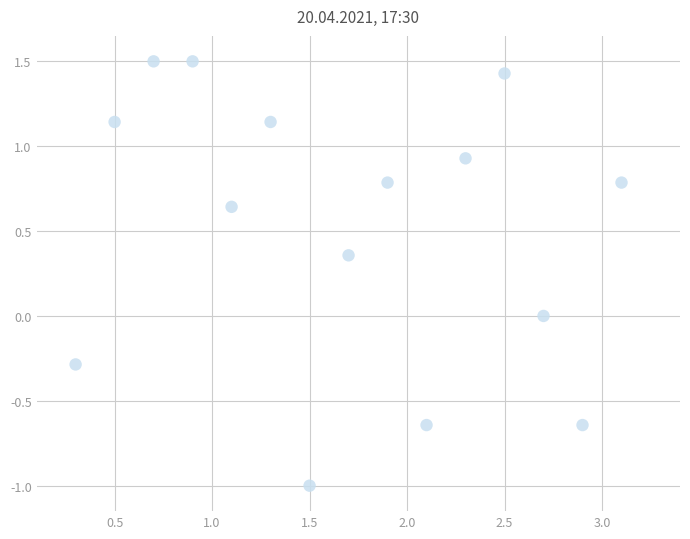

What is the range of Y values (max minus min)?

2.5